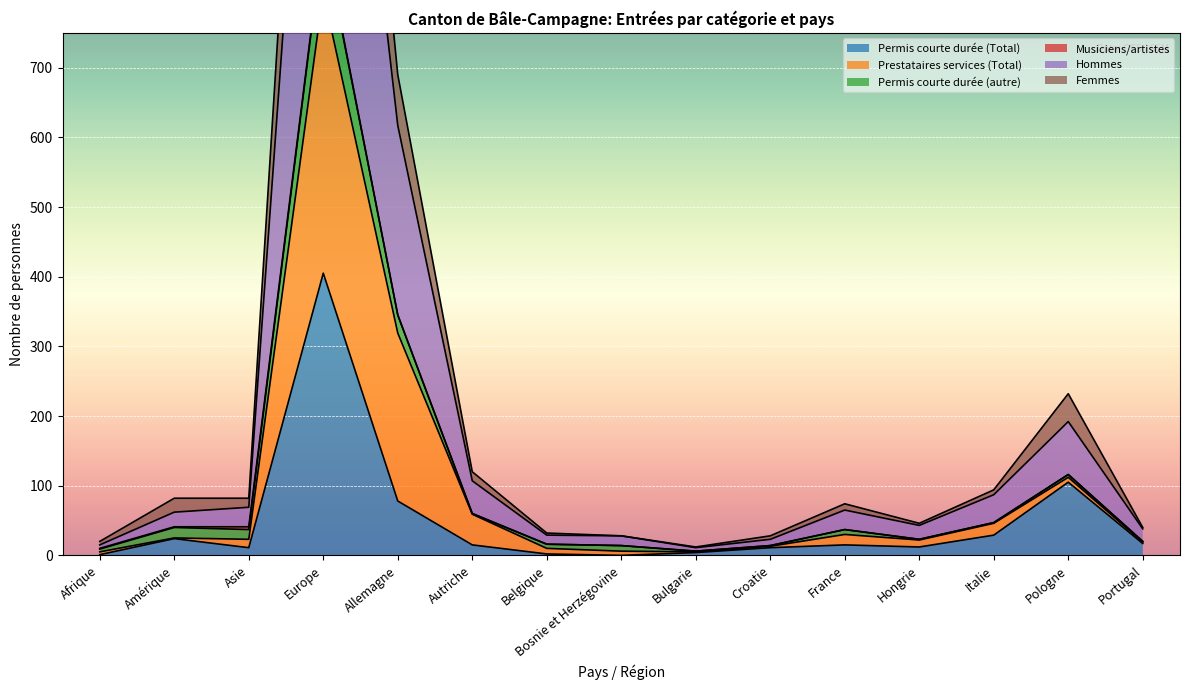

Is the value of Femmes at Portugal greater than the value of Permis courte durée (Total) at Croatie?

Yes